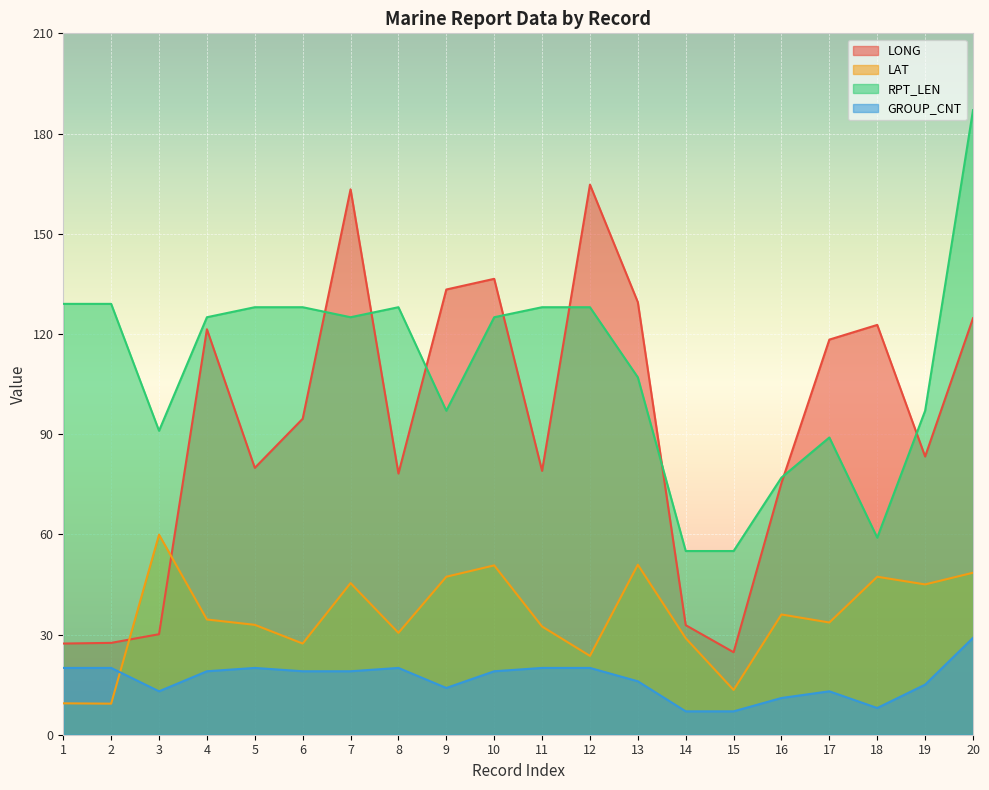

At how many categories does at least one series exceed 96?

16